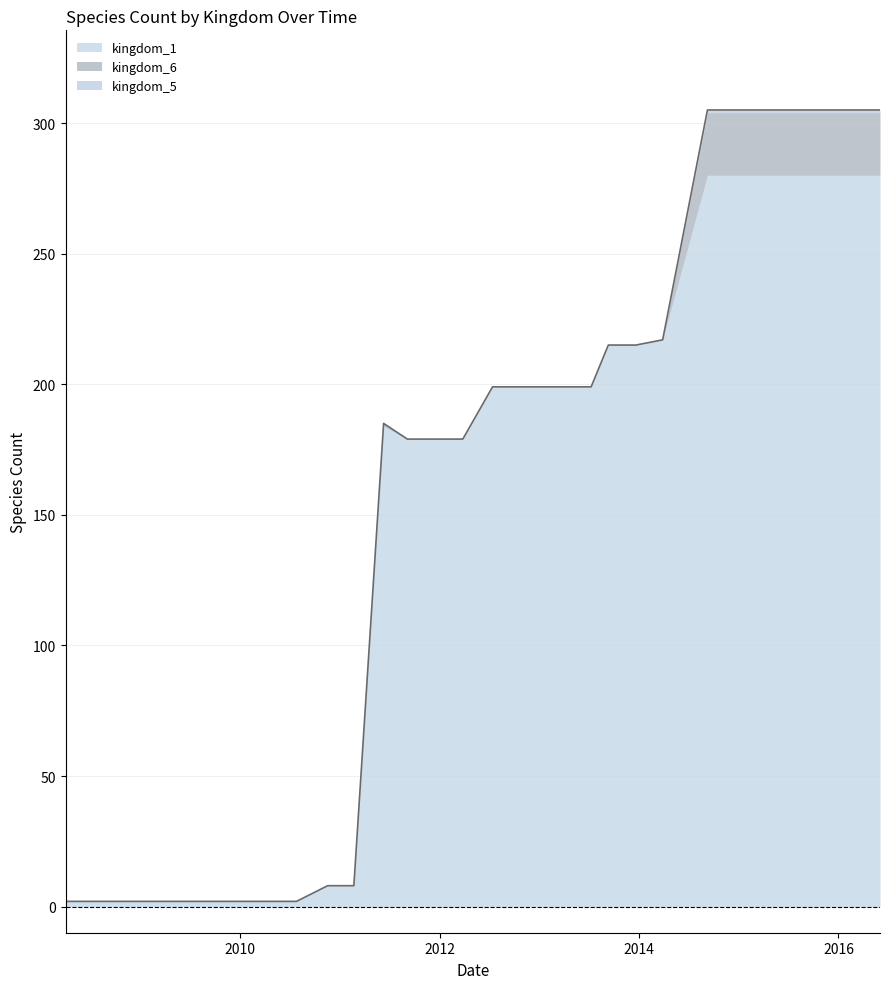

What is the label of the 25th point from the left?

2014-03-28